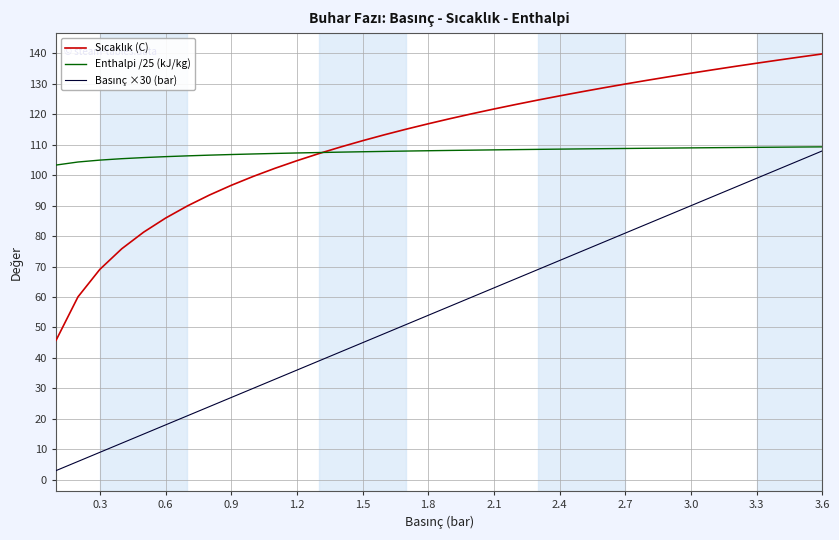

Which series has the largest total across all categories?

Sıcaklık (C)